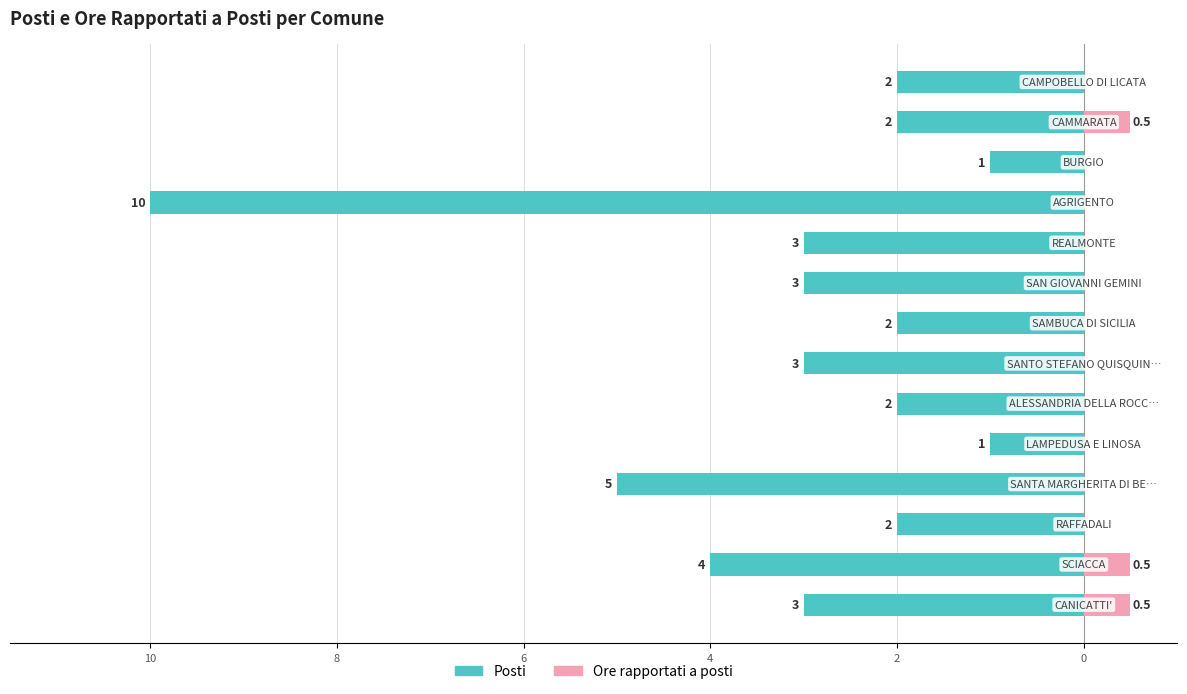

What is the highest value of the Ore rapportati a posti series?

0.5